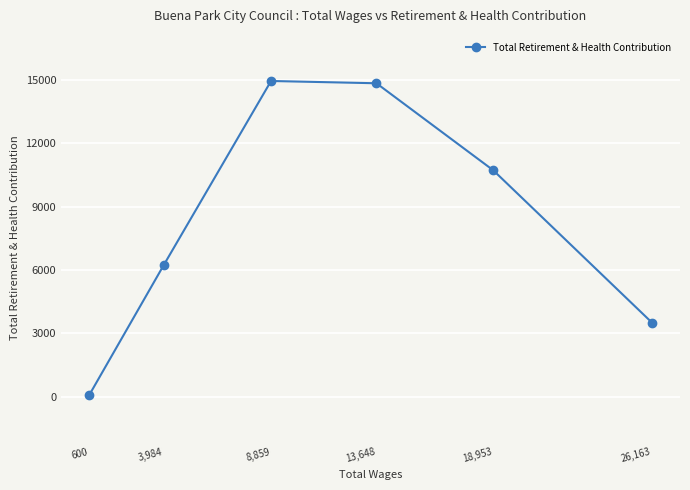

How many interior local peaks (higher than both neighbors) does the data have?

1